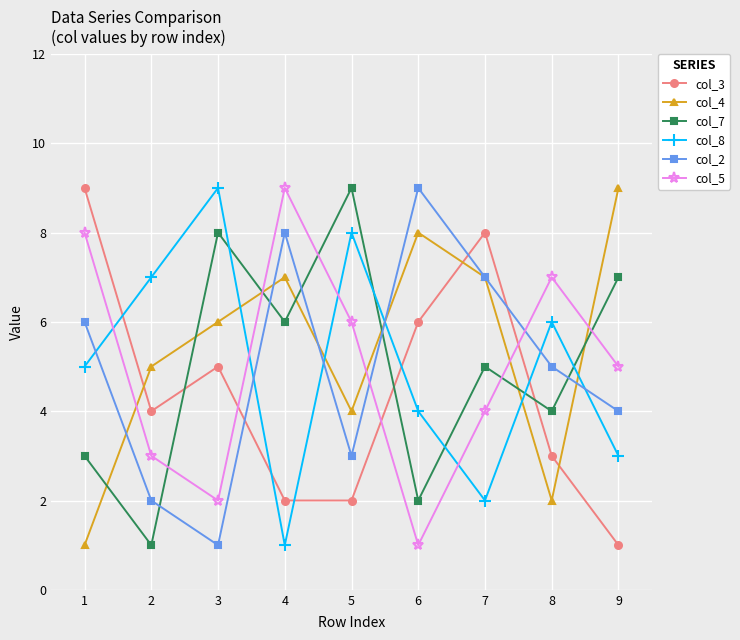

How many data points in col_5 are less than 5?

4